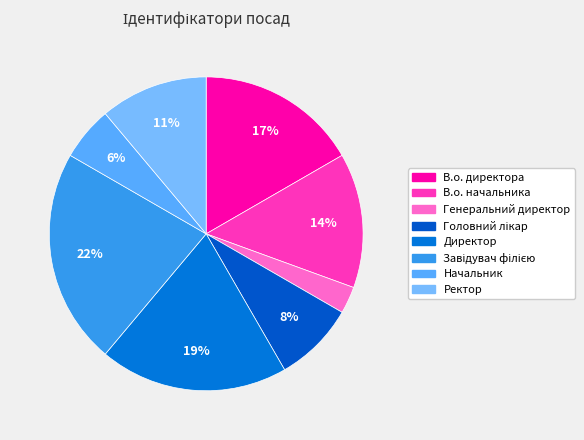

True or false: В.о. директора accounts for 17% of the total.

True